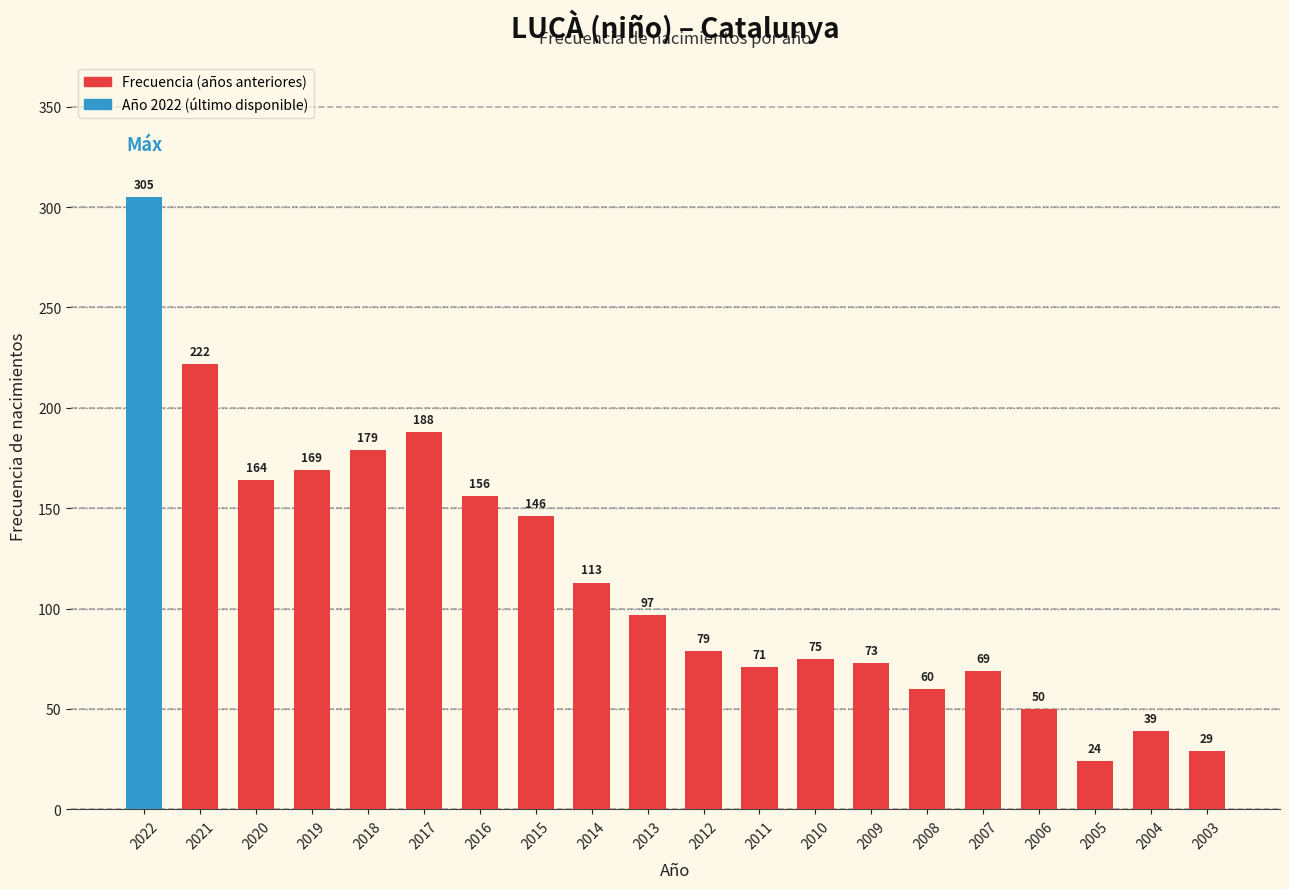

Where is the data nearest to the value 164?

2020